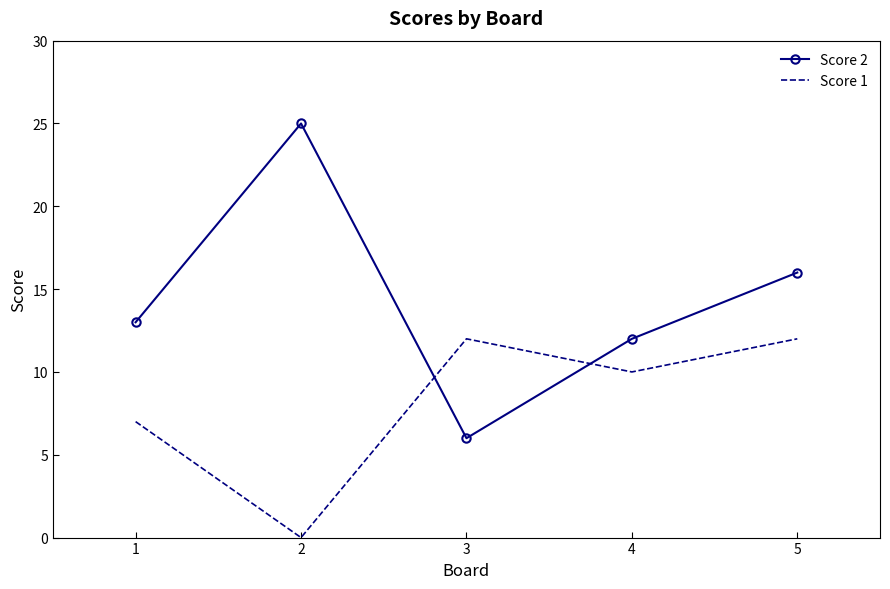

How many interior local valleys does the Score 1 series have?

2